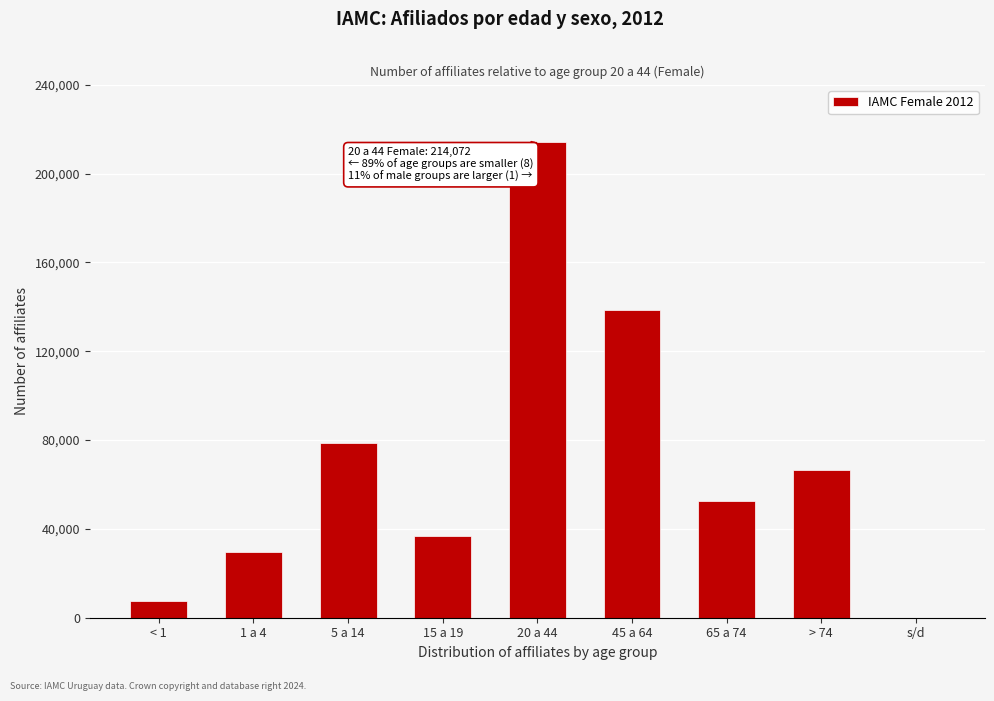

Reading right to left, list all the values displayed in this chart.

s/d=8	> 74=66524	65 a 74=52394	45 a 64=138352	20 a 44=214072	15 a 19=36871	5 a 14=78566	1 a 4=29581	< 1=7310